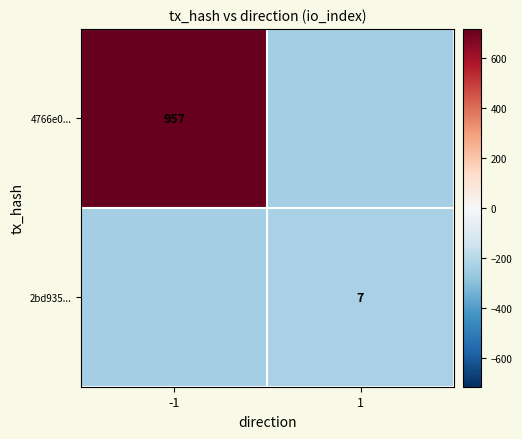

The 2bd935... series shows 10 at 1. True or false?

False